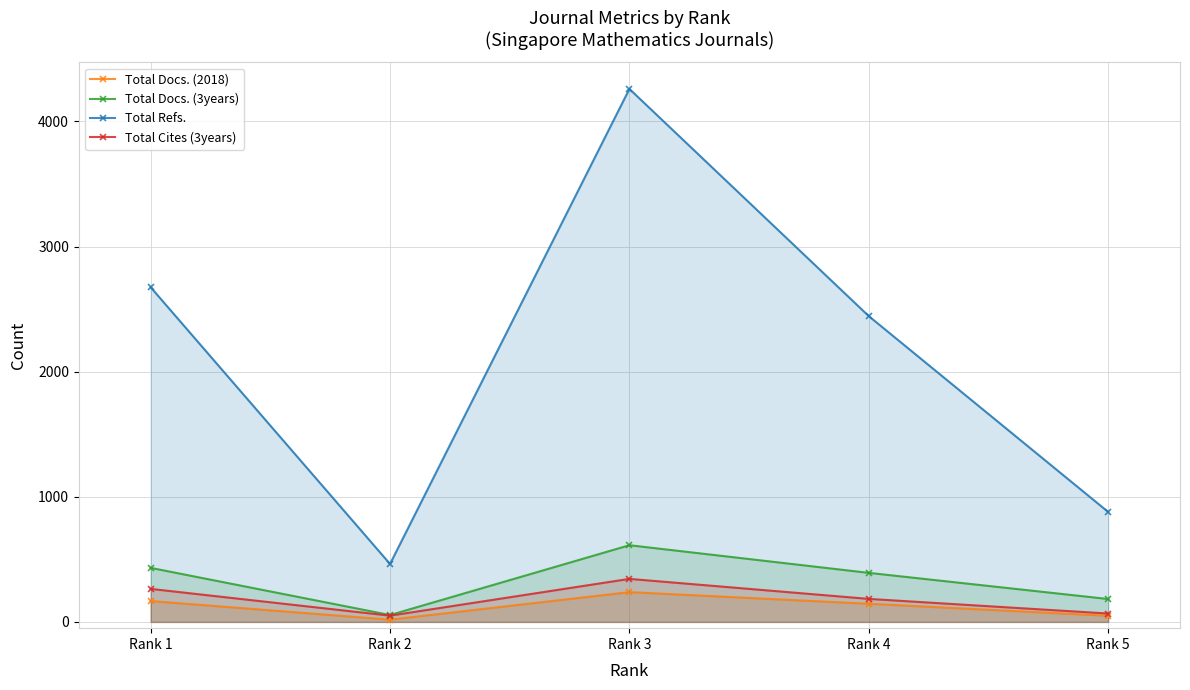

How many interior local peaks does the Total Docs. (2018) series have?

1